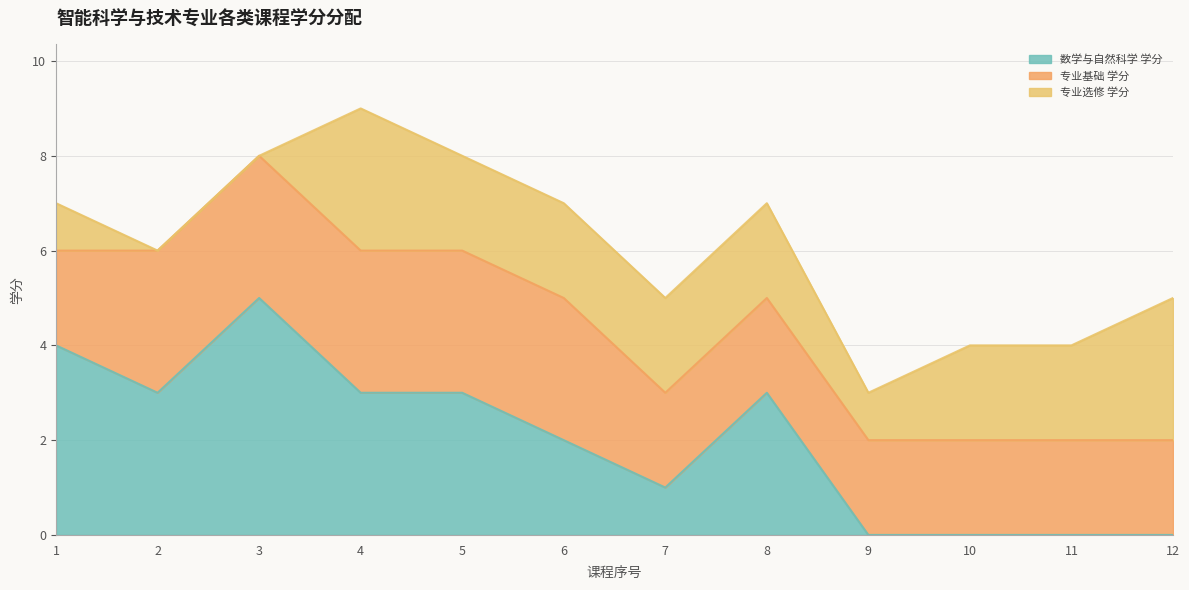

Reading left to right, list all the values displayed in this chart.

数学与自然科学 学分: 1=4	2=3	3=5	4=3	5=3	6=2	7=1	8=3	9=0	10=0	11=0	12=0
专业基础 学分: 1=2	2=3	3=3	4=3	5=3	6=3	7=2	8=2	9=2	10=2	11=2	12=2
专业选修 学分: 1=1	2=0	3=0	4=3	5=2	6=2	7=2	8=2	9=1	10=2	11=2	12=3